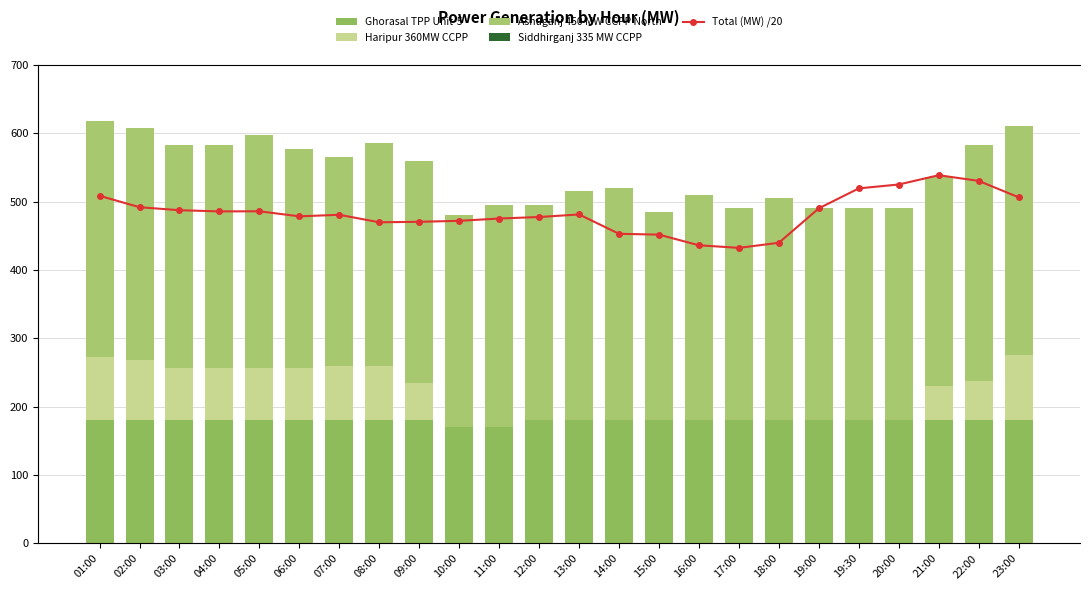

What is the average value of the Ghorasal TPP Unit-5 series?

179